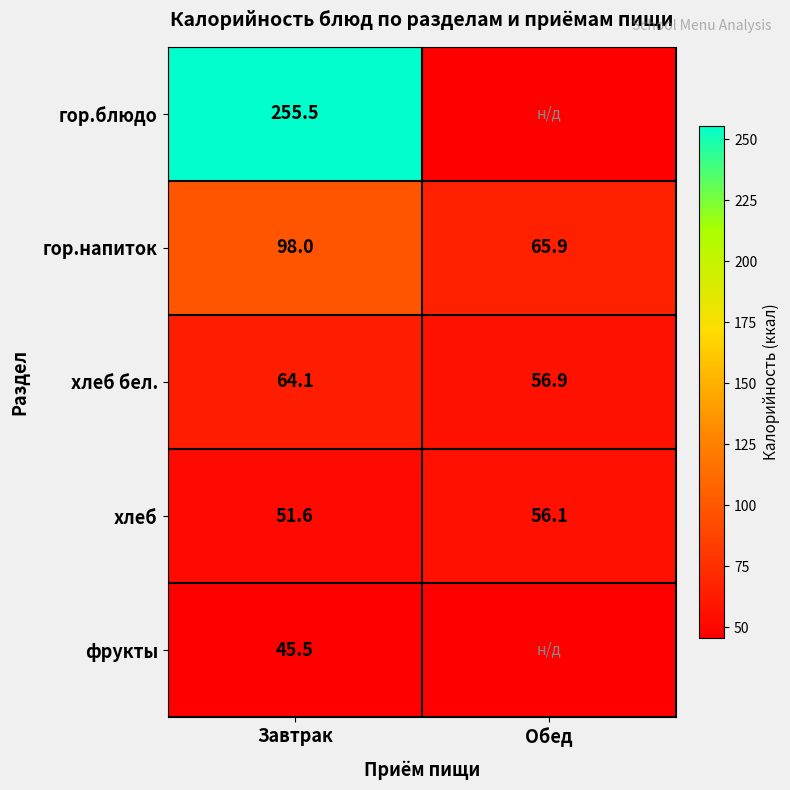

How many values in the хлеб series exceed 56?

1